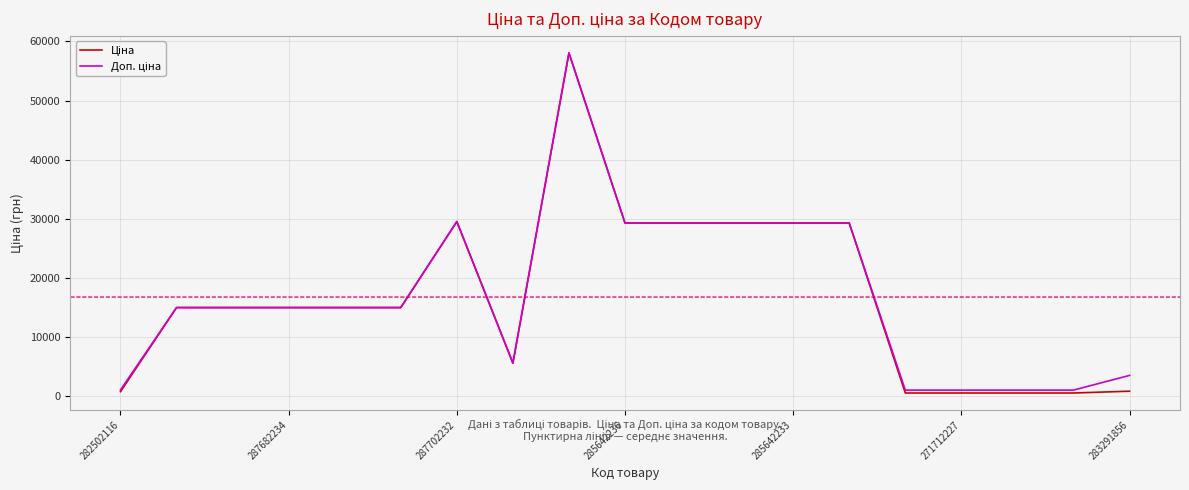

What is the value of the Доп. ціна point at the 7th from the left?

29548.9